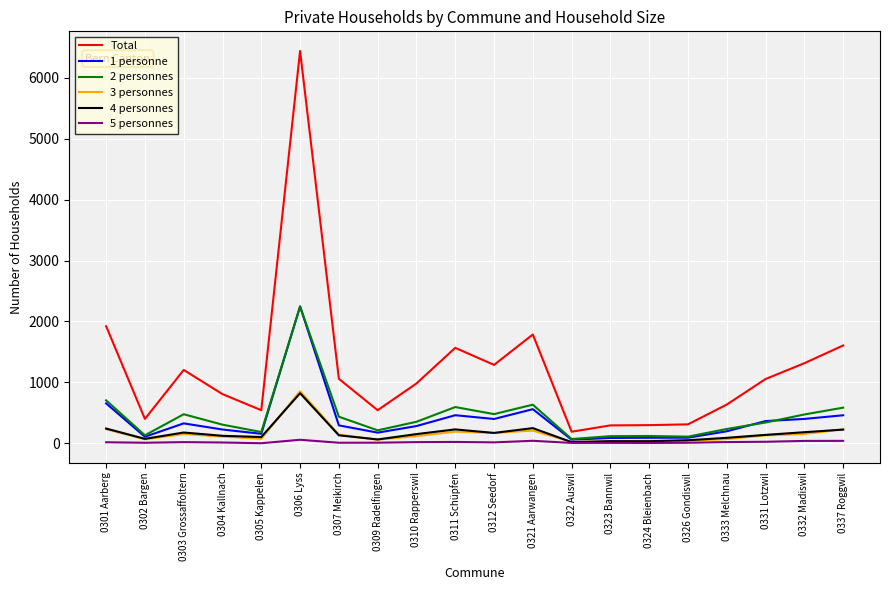

True or false: 4 personnes and Total intersect in this chart.

False